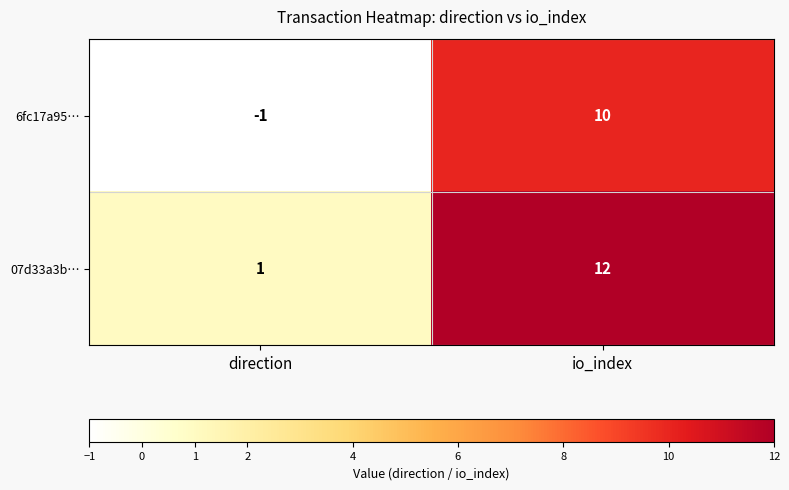

Rank the series at io_index from highest to lowest value.

07d33a3b…, 6fc17a95…